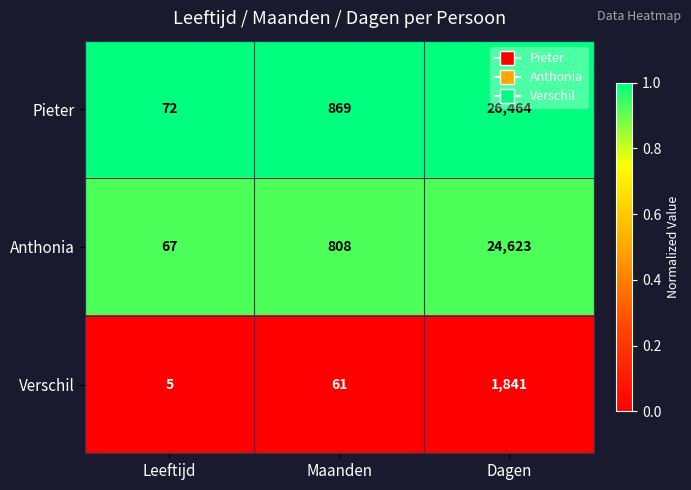

Which series has the widest spread of values?

Pieter